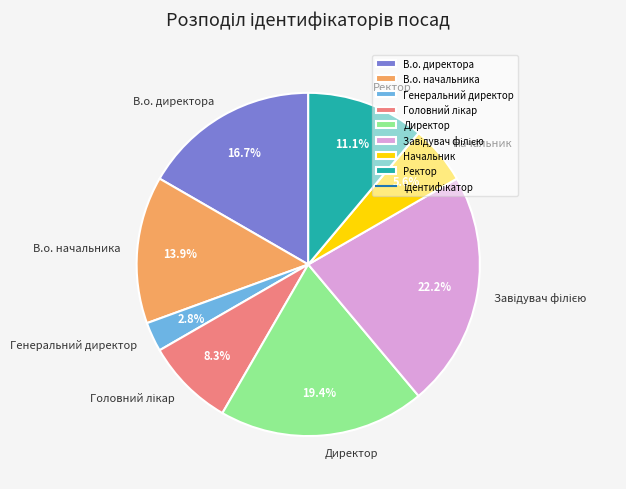

Is it true that Начальник is 14% of the pie?

False